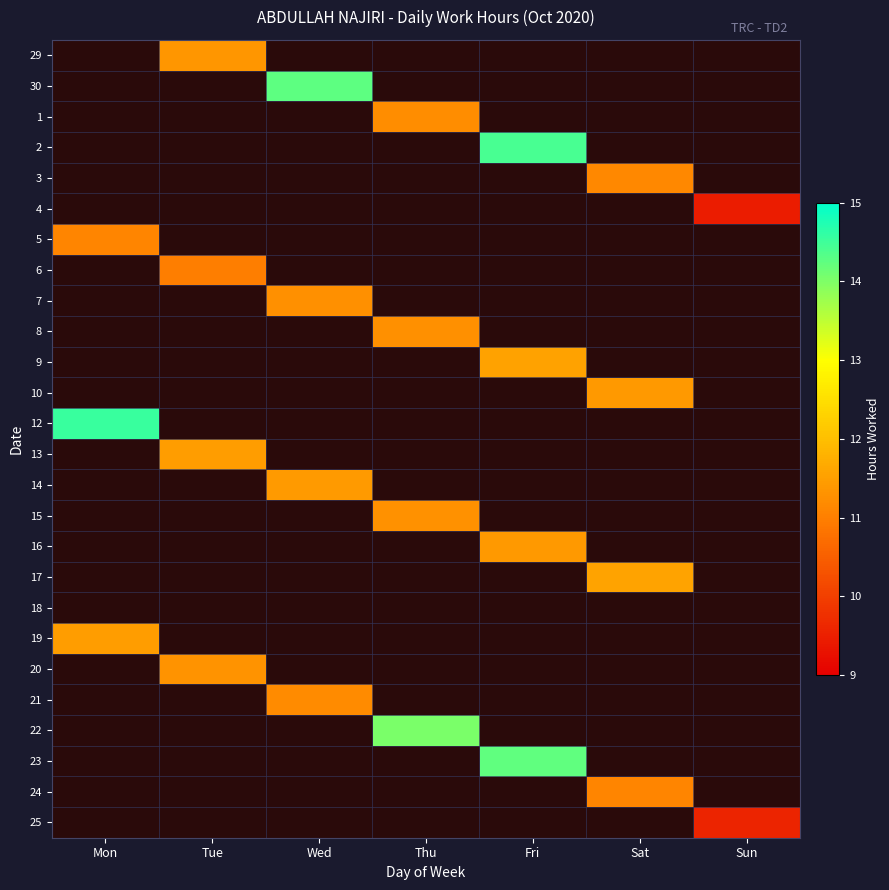

True or false: 15 has a value of 19.0 at Thu.

False